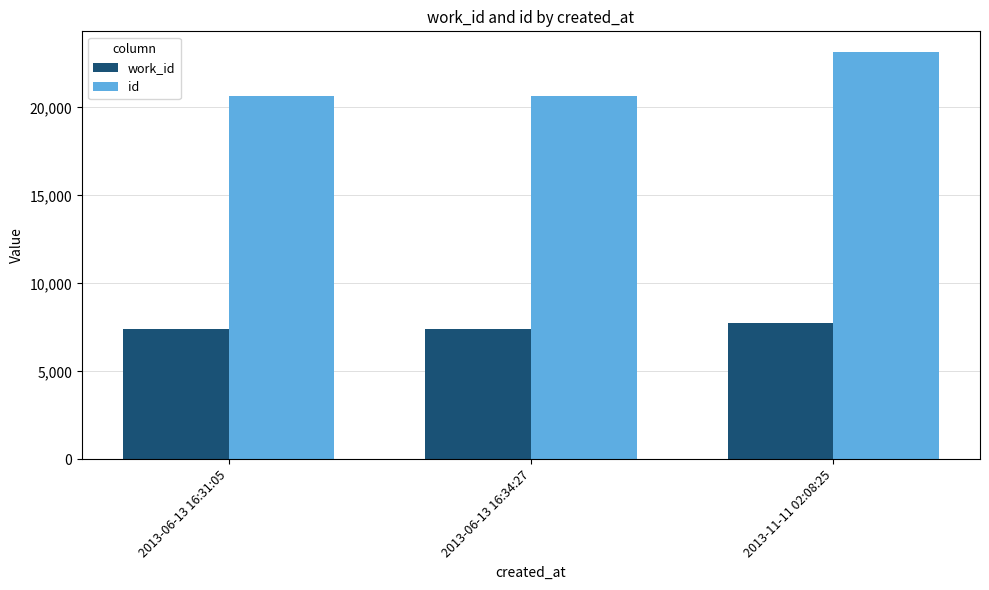

What is the spread (max minus min) of values at 2013-06-13 16:31:05?

13191